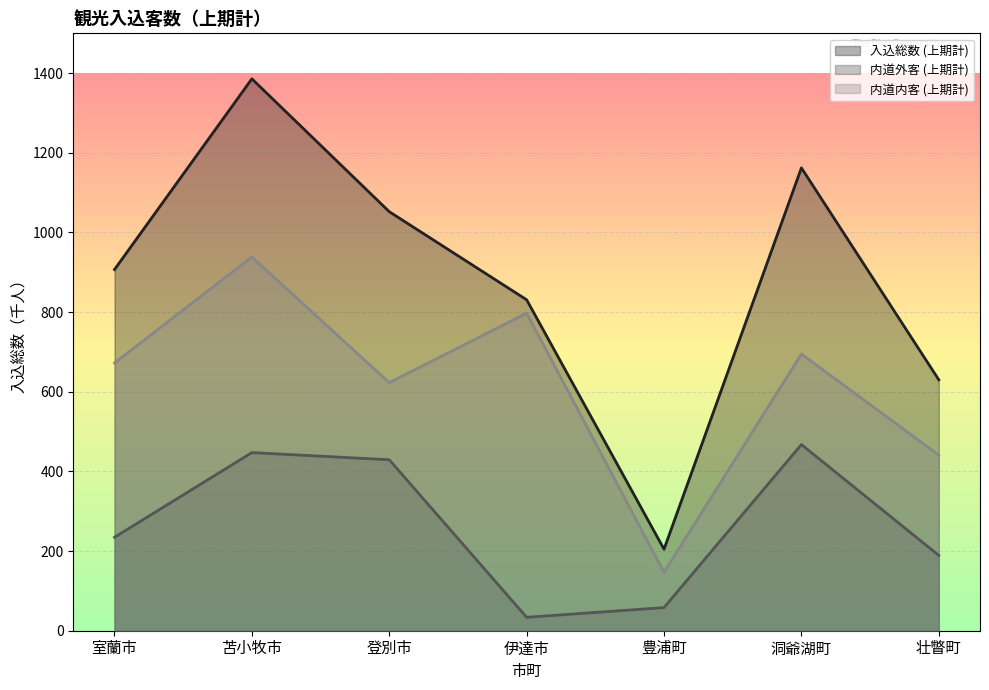

Reading left to right, extract all data points from this chart.

入込総数 (上期計): 906.9	1385.8	1052.2	831.0	204.7	1162.2	630.1
内道外客 (上期計): 234.6	447.3	429.3	33.7	58.1	467.5	189.1
内道内客 (上期計): 672.3	938.5	622.9	797.3	146.6	694.7	441.0